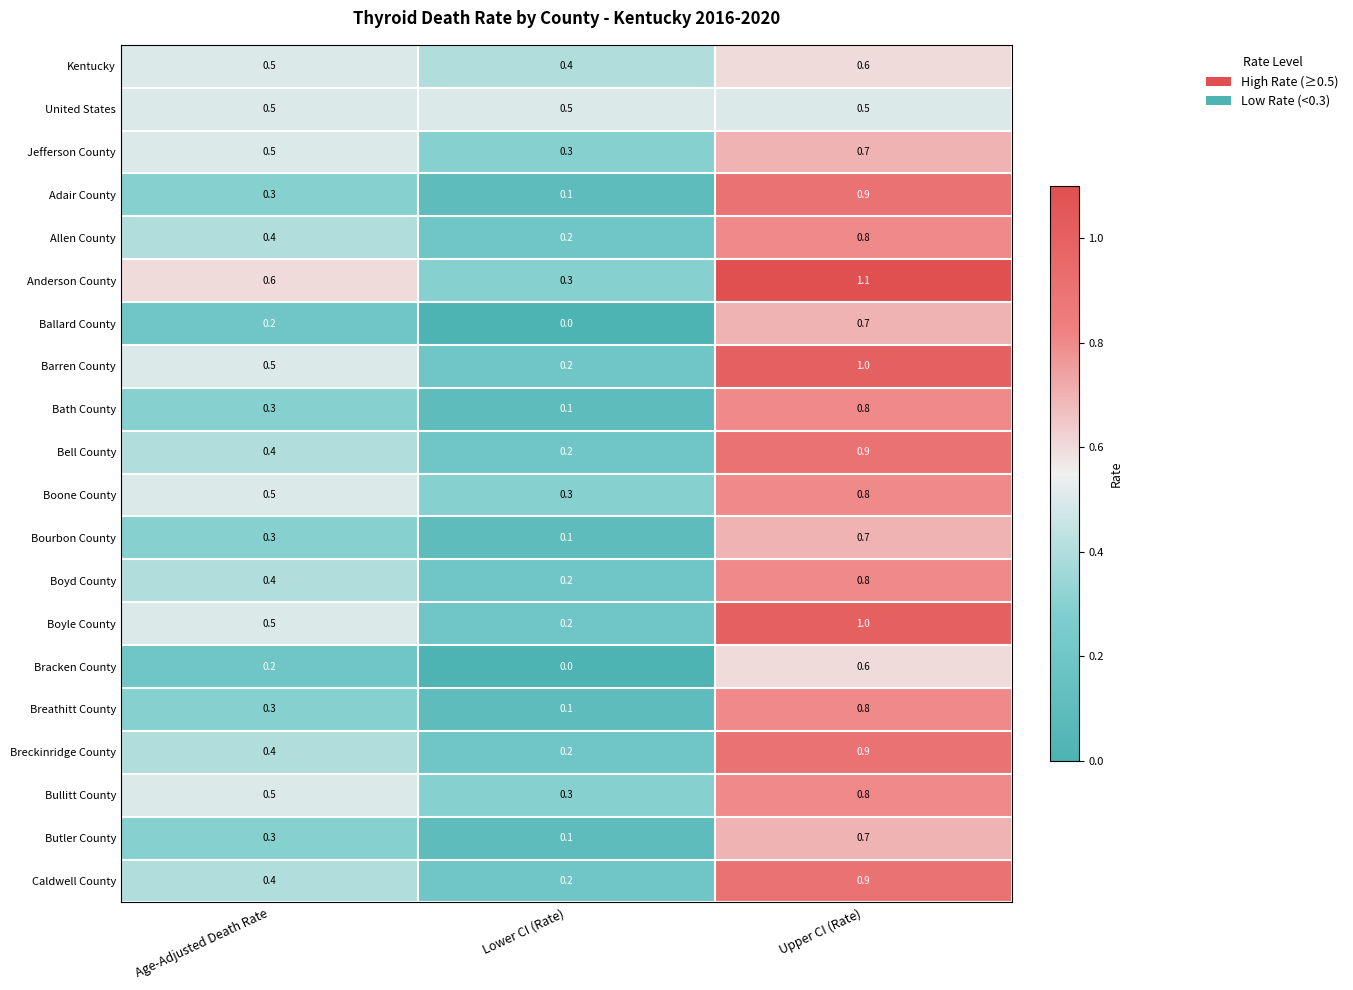

Count the number of data series in this chart.

20